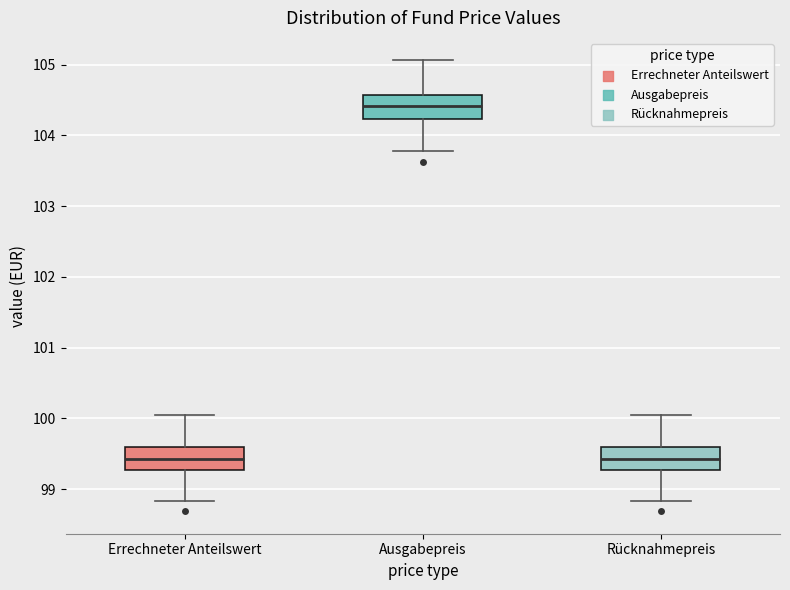

Reading left to right, transcribe this box plot: for each box, give where its median line is, the range the box spans, and where its two whiskers end, as read against the y-axis. The values are not printed on the chart, so give them approximately, as read against the axis.

Errechneter Anteilswert: median 99.4, box 99.3 to 99.6, whiskers 98.8 to 100.1
Ausgabepreis: median 104.4, box 104.2 to 104.6, whiskers 103.8 to 105.1
Rücknahmepreis: median 99.4, box 99.3 to 99.6, whiskers 98.8 to 100.1